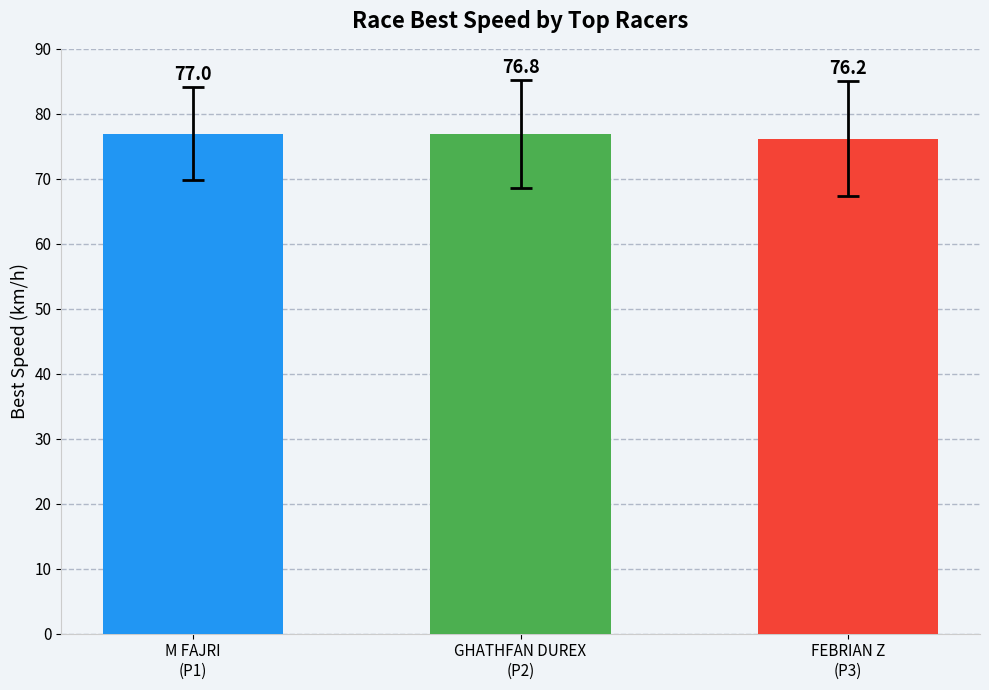

What is the average value?

76.7